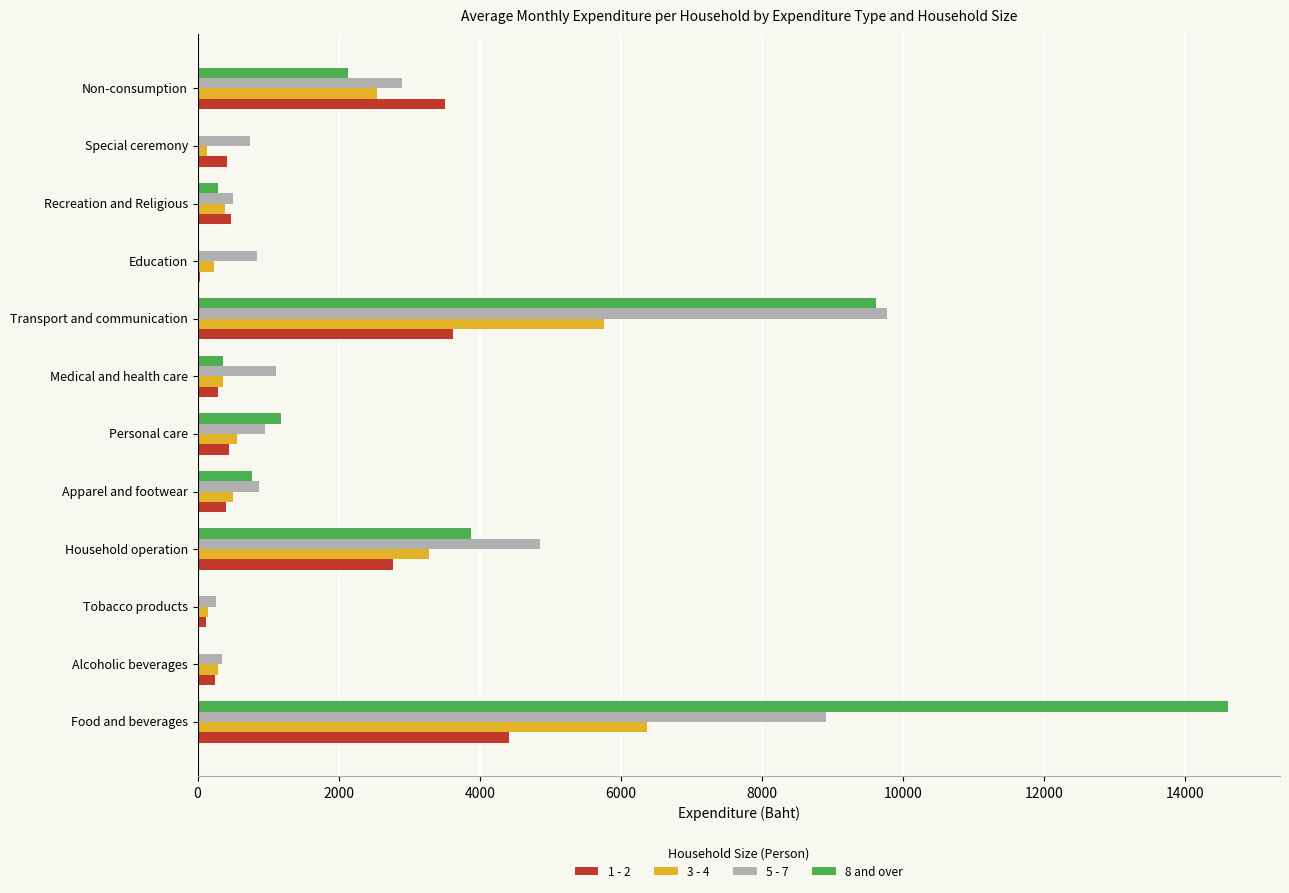

At which label does 5 - 7 reach its peak?

Transport and communication